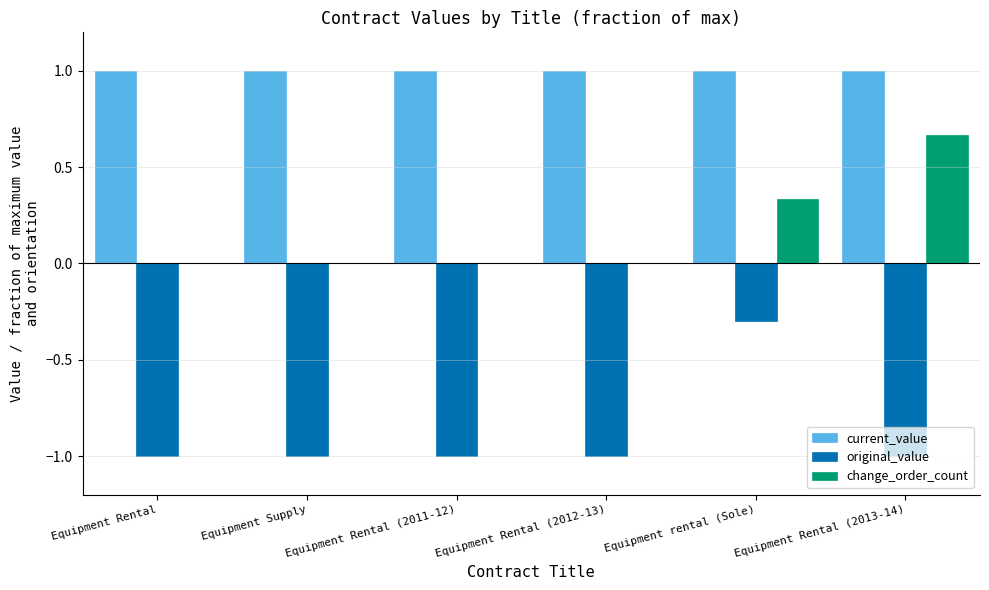

What is the spread (max minus min) of values at Equipment Rental (2011-12)?

2.0